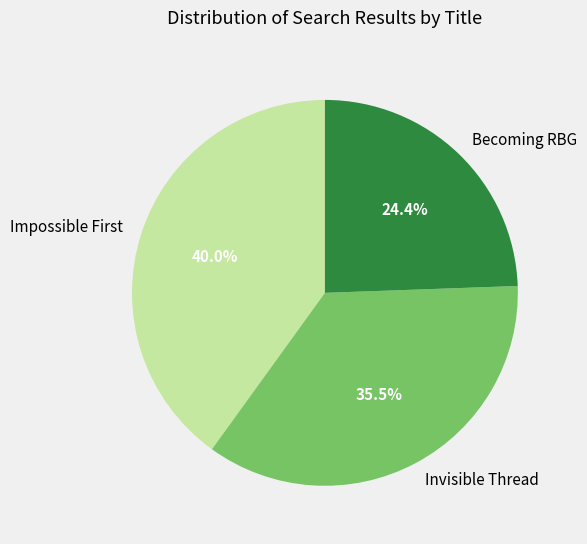

Which slice is the largest?

Impossible First